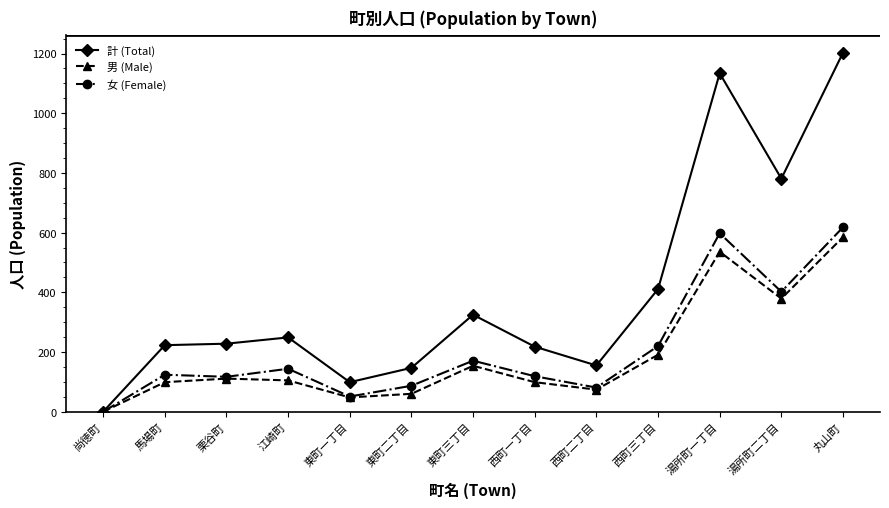

At which category is the sum across all series the highest?

丸山町